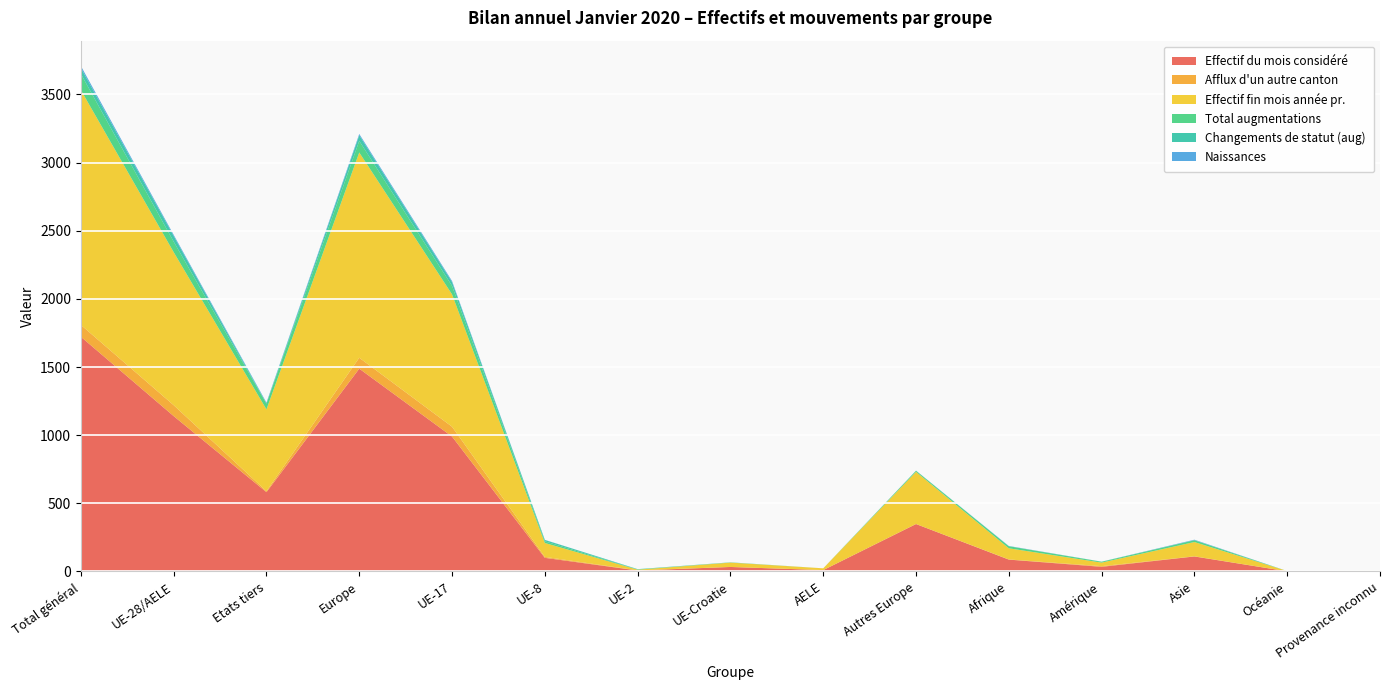

Reading right to left, extract all data points from this chart.

Effectif du mois considéré: 2	1	110	34	87	348	10	33	7	100	990	1488	582	1140	1722
Afflux d'un autre canton: 0	0	1	5	1	0	0	0	1	7	72	80	7	80	87
Effectif fin mois année pr.: 2	2	105	26	82	383	13	32	5	102	971	1506	600	1123	1723
Total augmentations: 0	0	13	6	15	8	0	1	2	12	62	85	42	77	119
Changements de statut (aug): 0	0	1	1	0	0	0	1	2	10	28	41	2	41	43
Naissances: 0	0	3	0	2	1	0	0	0	1	8	10	6	9	15